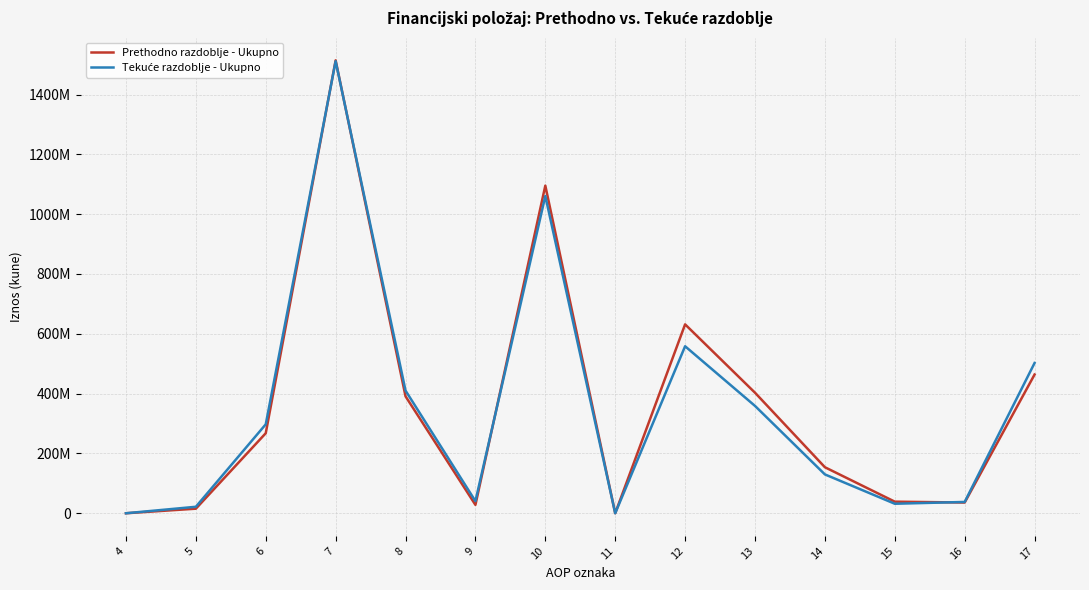

Does the chart have visible grid lines?

Yes